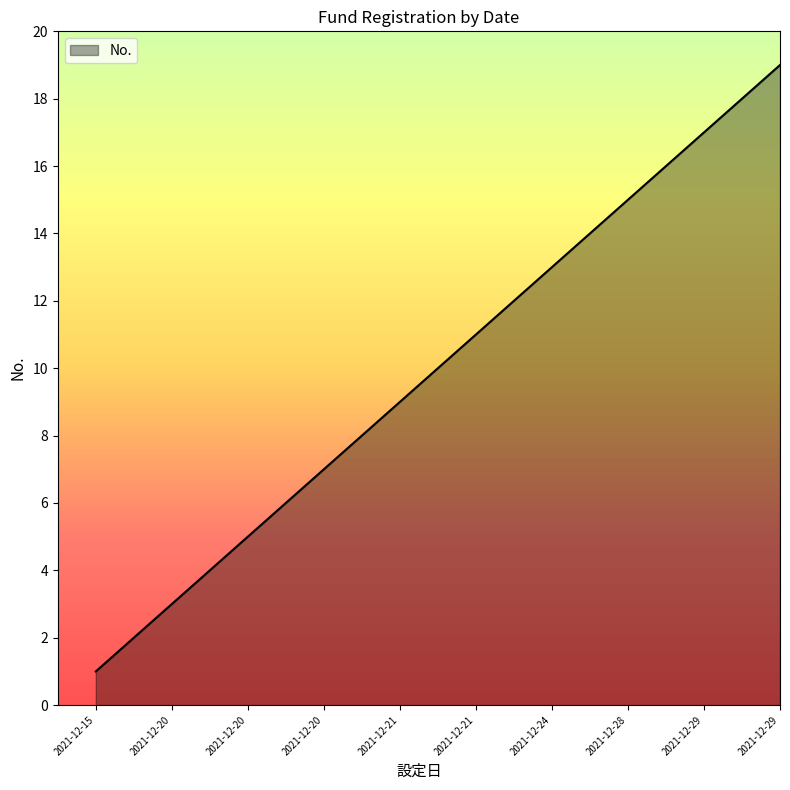

What is the greatest value displayed?

19